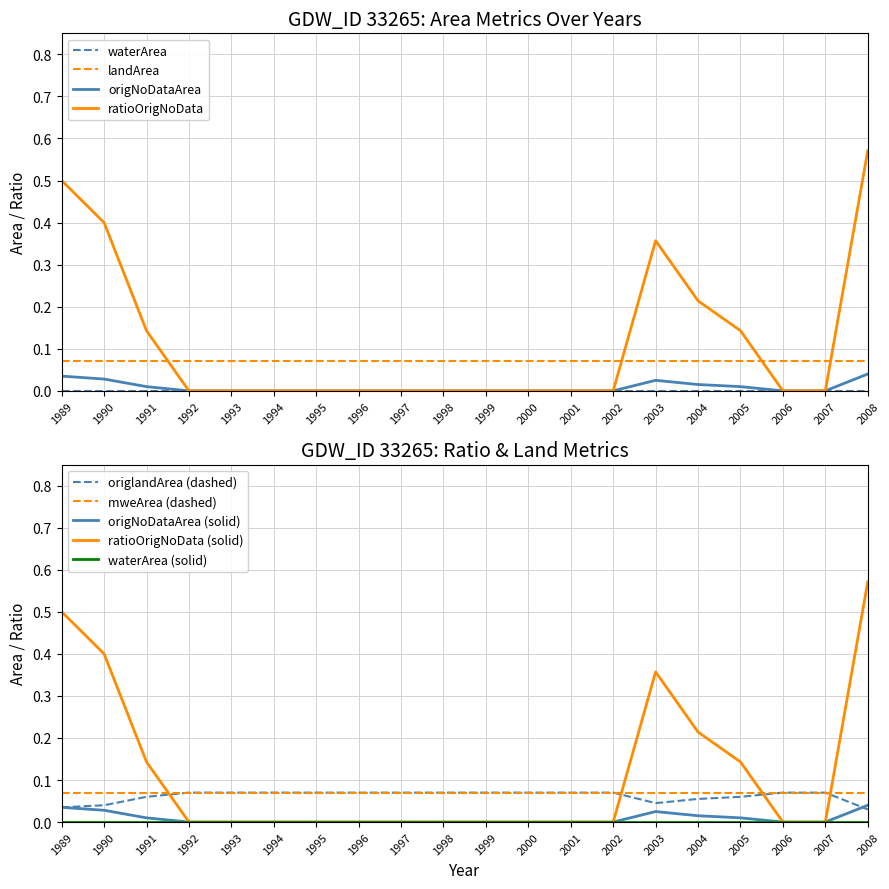

List the series in order of their overall mean, highest first.

ratioOrigNoData, origlandArea, origNoDataArea